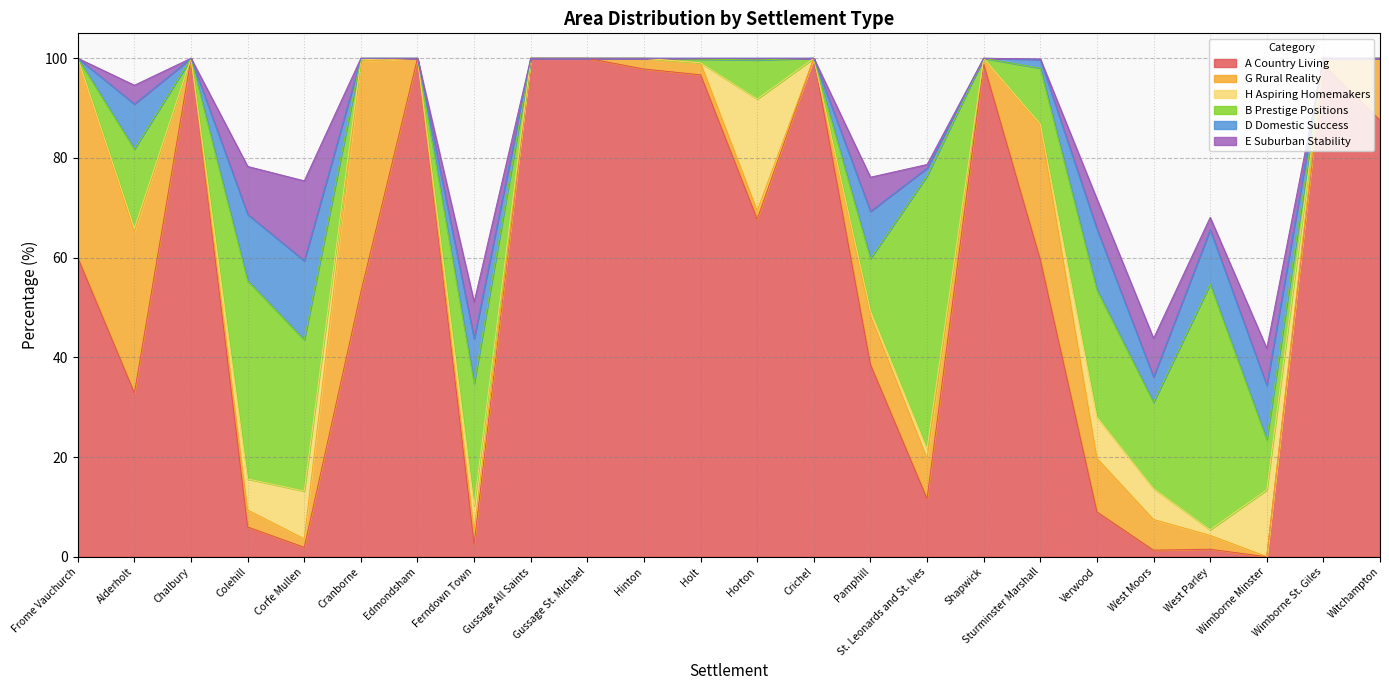

At Corfe Mullen, list the series in order from largest to smallest.

B Prestige Positions, E Suburban Stability, D Domestic Success, H Aspiring Homemakers, A Country Living, G Rural Reality